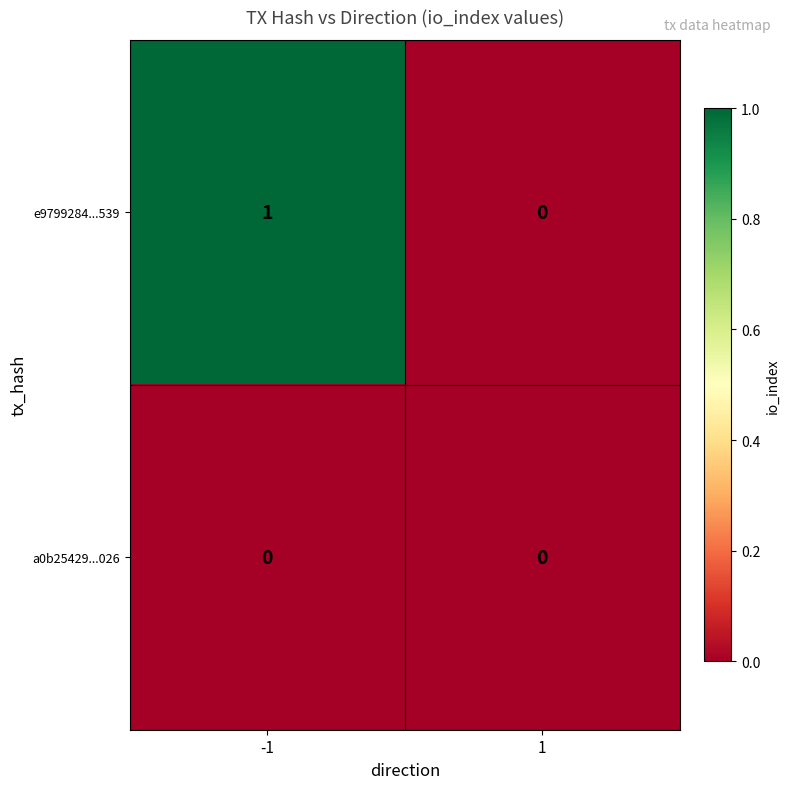

Reading right to left, extract all data points from this chart.

e9799284...539: 0	1
a0b25429...026: 0	0